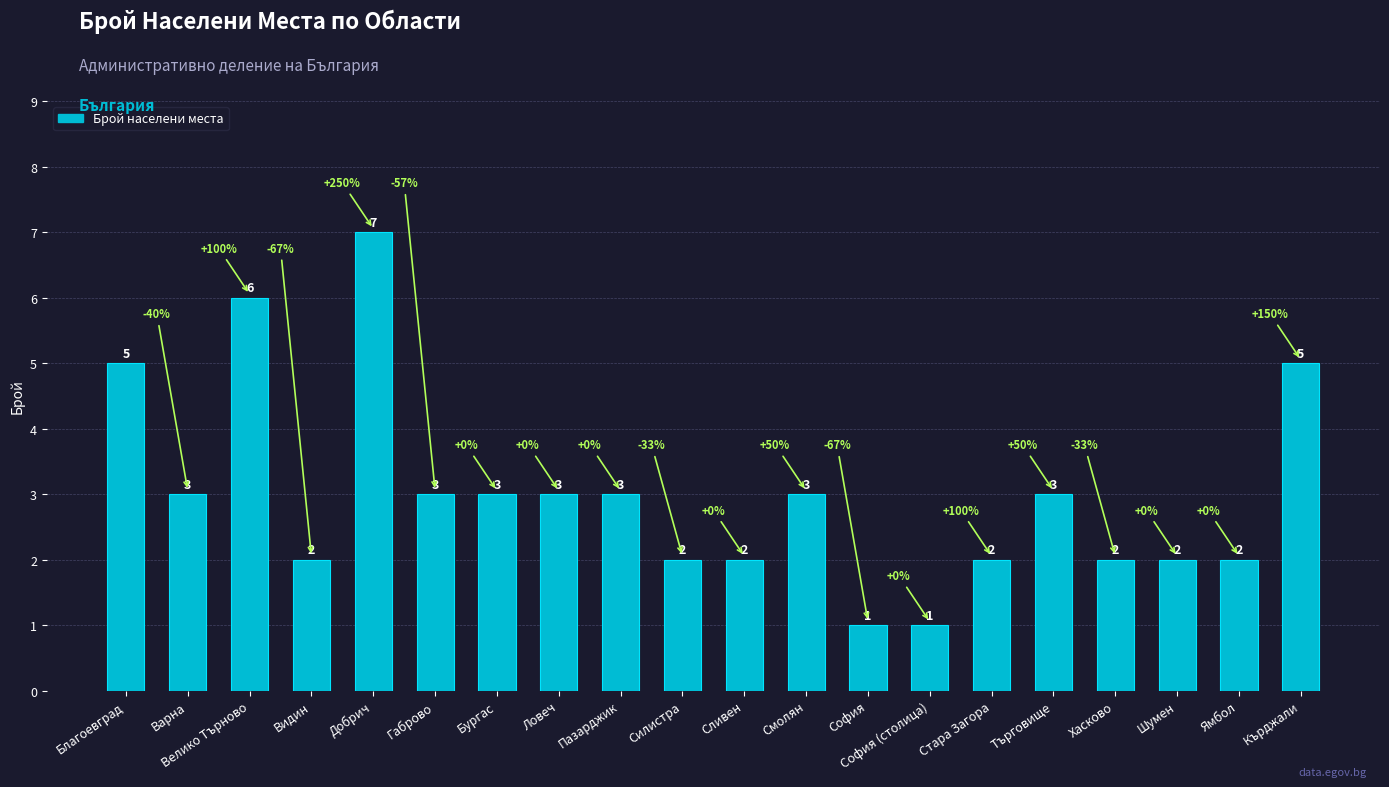

Reading left to right, transcribe all the data shown in this chart.

5	3	6	2	7	3	3	3	3	2	2	3	1	1	2	3	2	2	2	5